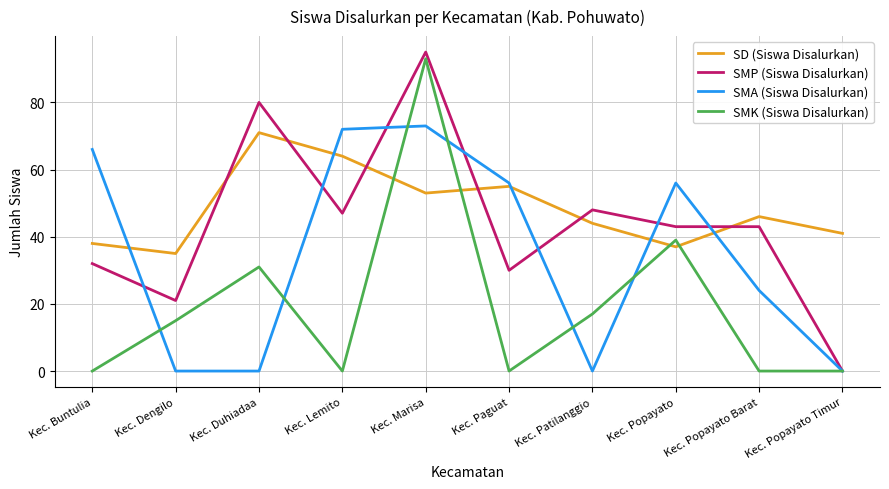

Is this an area chart (filled region under the line)?

No